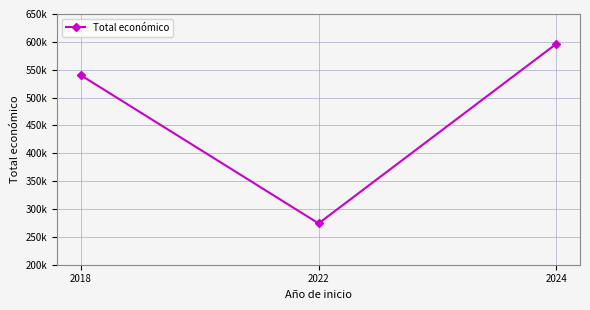

Rank the categories by value from lowest to highest.

2022, 2018, 2024